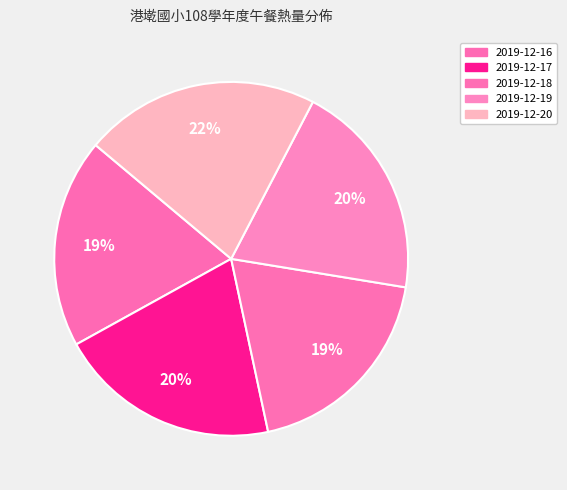

To the nearest percent, what is the combined percentage of 2019-12-19 and 2019-12-17?

40%